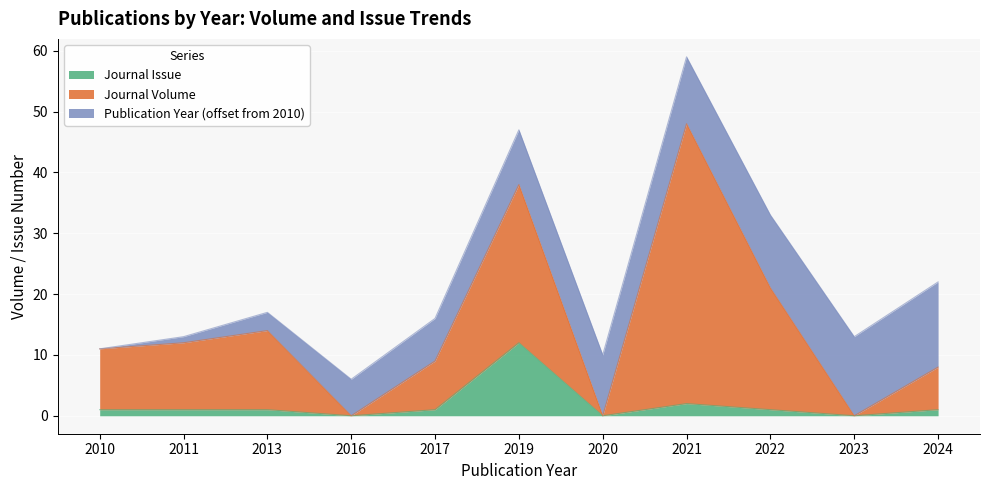

What is the difference between the maximum and minimum values in the Journal Issue series?

12